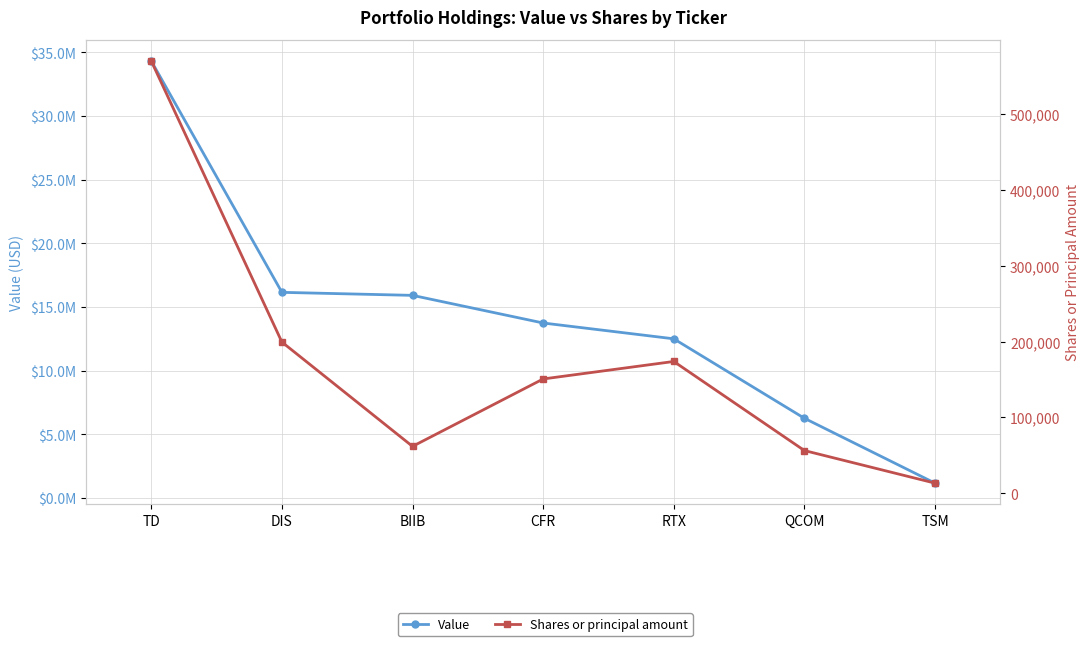

At which category is the sum across all series the highest?

TD